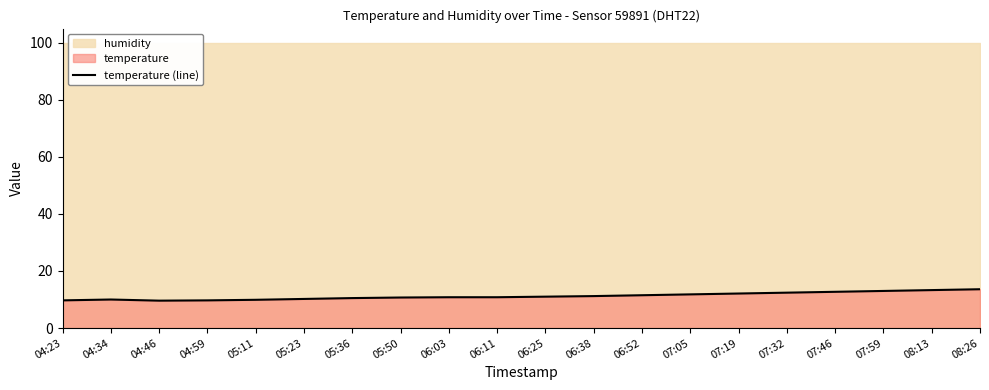

What is the sum of the values at 04:34 and 07:32?

22.4